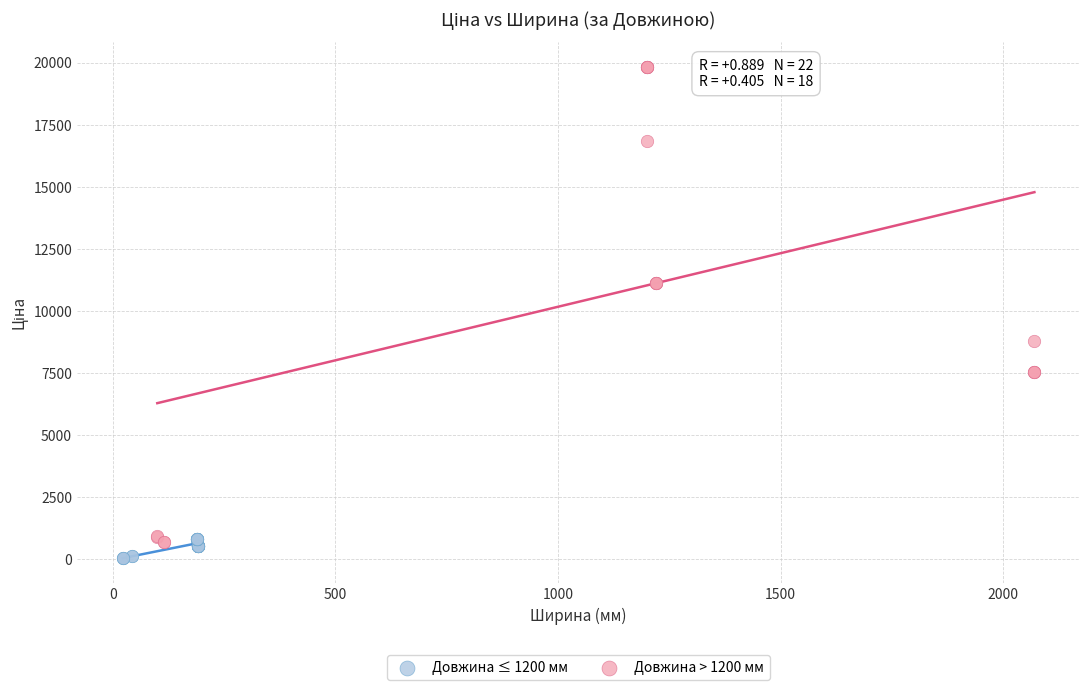

Which series reaches the maximum Y coordinate?

Довжина > 1200 мм